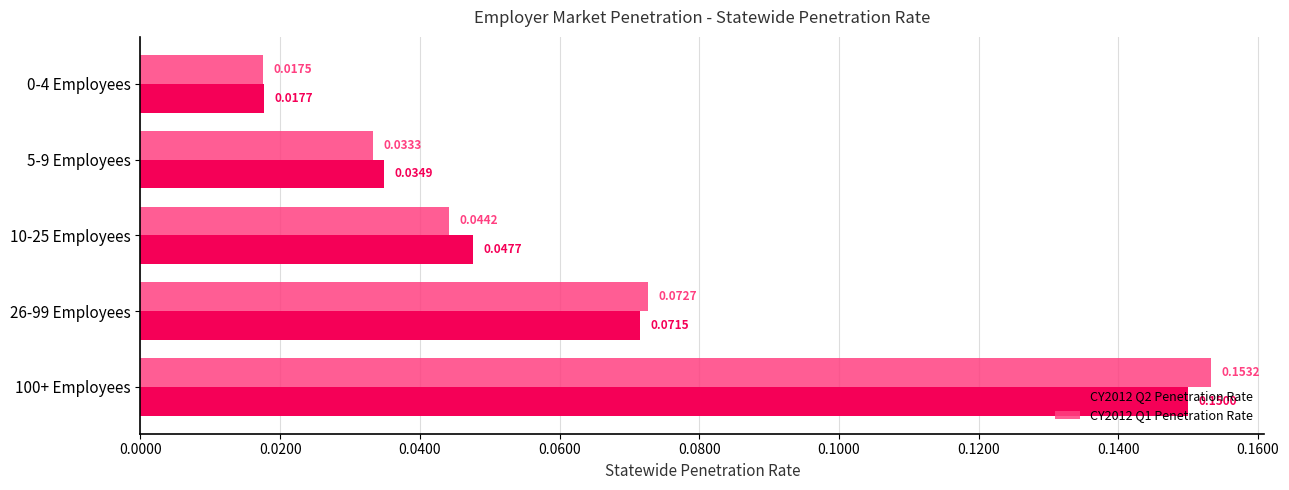

At how many categories does at least one series exceed 0?

5